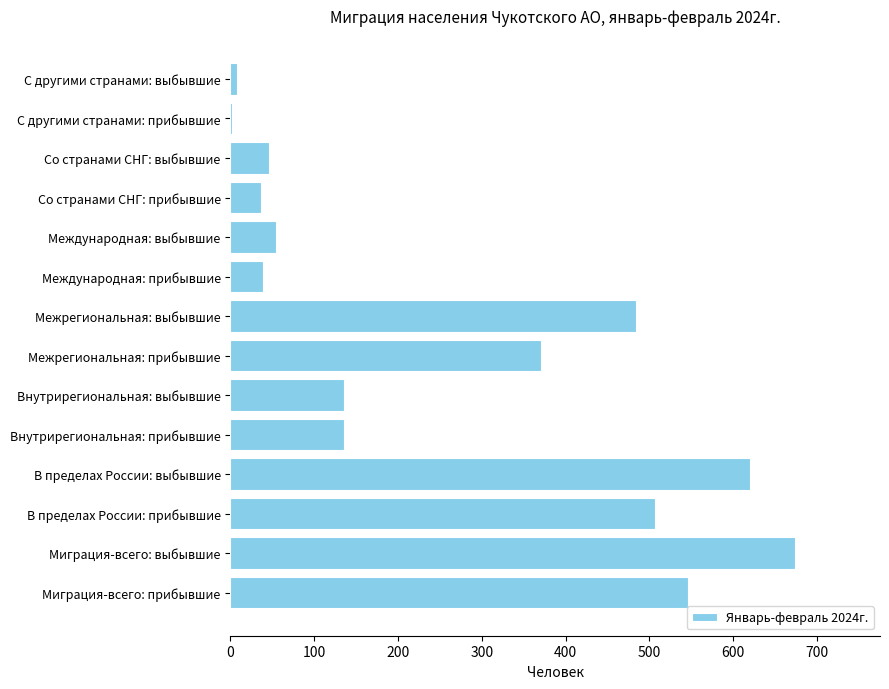

What is the change in value from Межрегиональная: прибывшие to Со странами СНГ: прибывшие?

-334